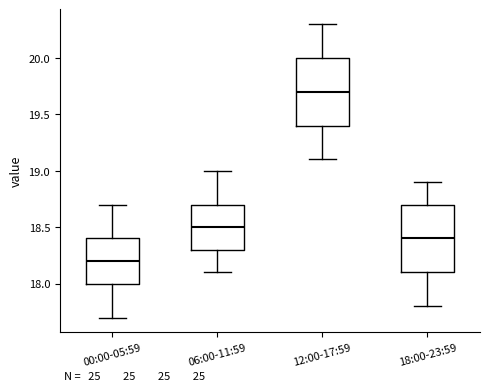

Which box's median line is the lowest?

00:00-05:59